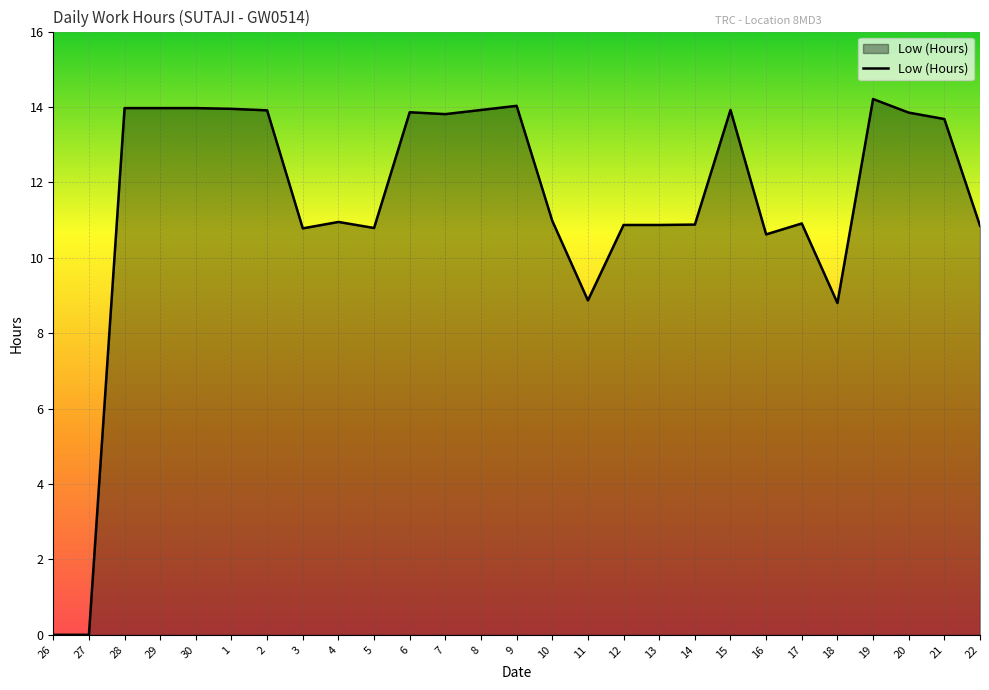

How many categories are shown in the chart?

27